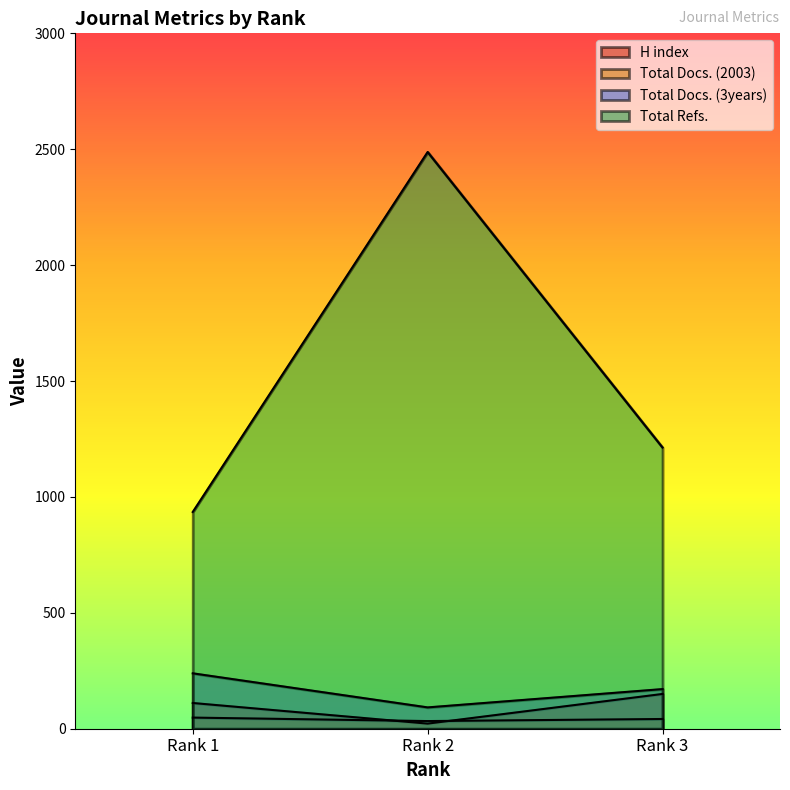

At how many categories does at least one series exceed 540?

3